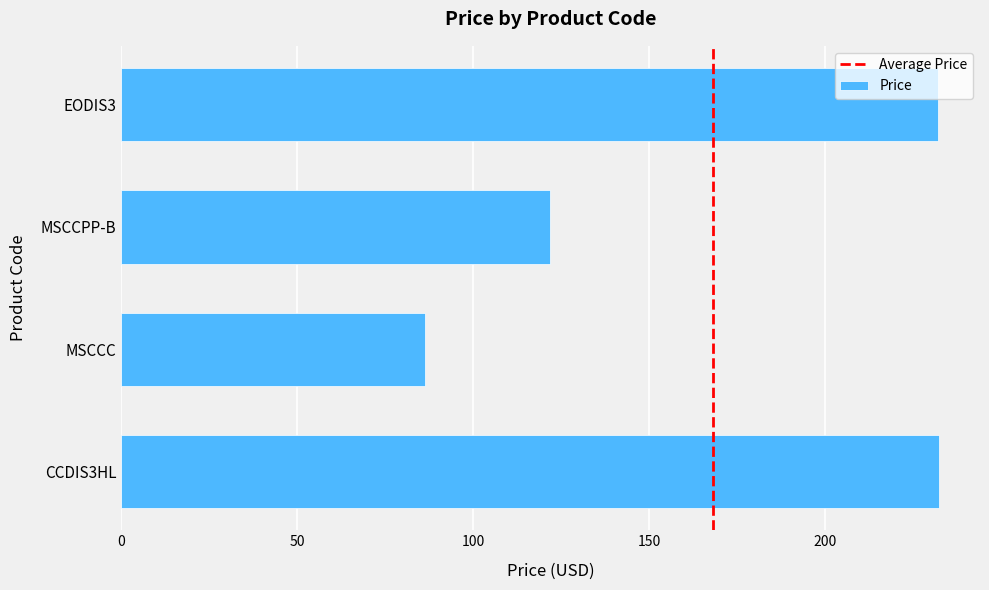

What is the approximate value at EODIS3?

232.1